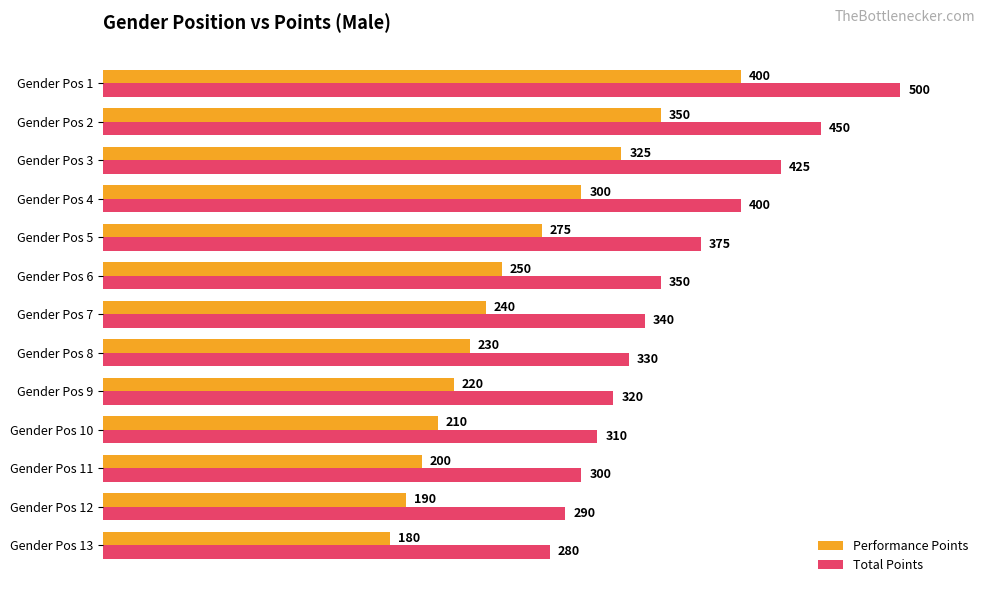

Where is Performance Points nearest to the value 290?

Gender Pos 4